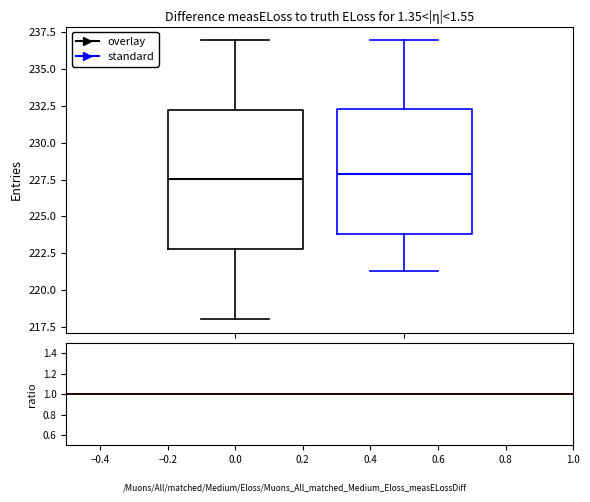

Comparing the boxes themselves (not the whiskers), which one is the tallest?

0